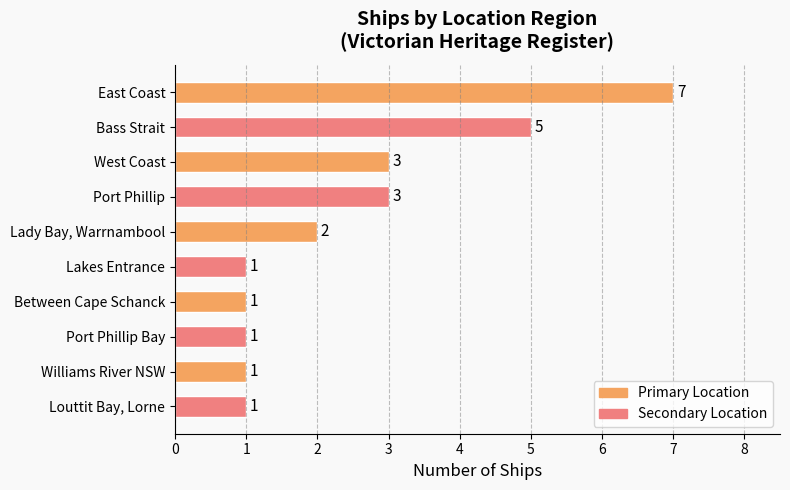

True or false: the data shows 2 at Lakes Entrance.

False